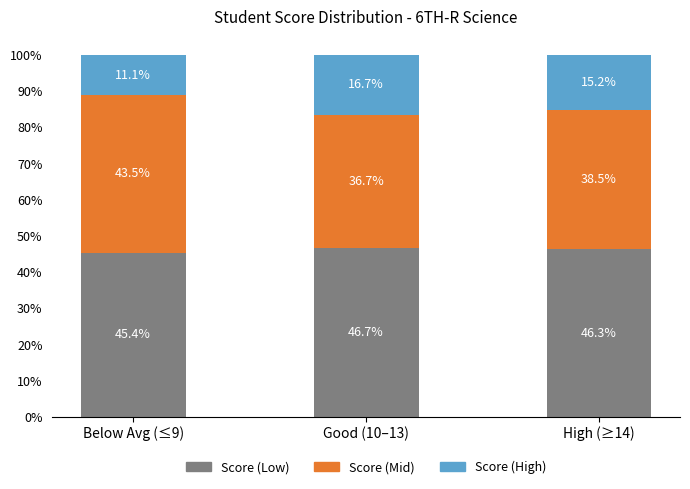

At which label is Score (Low) closest to 46?

High (≥14)